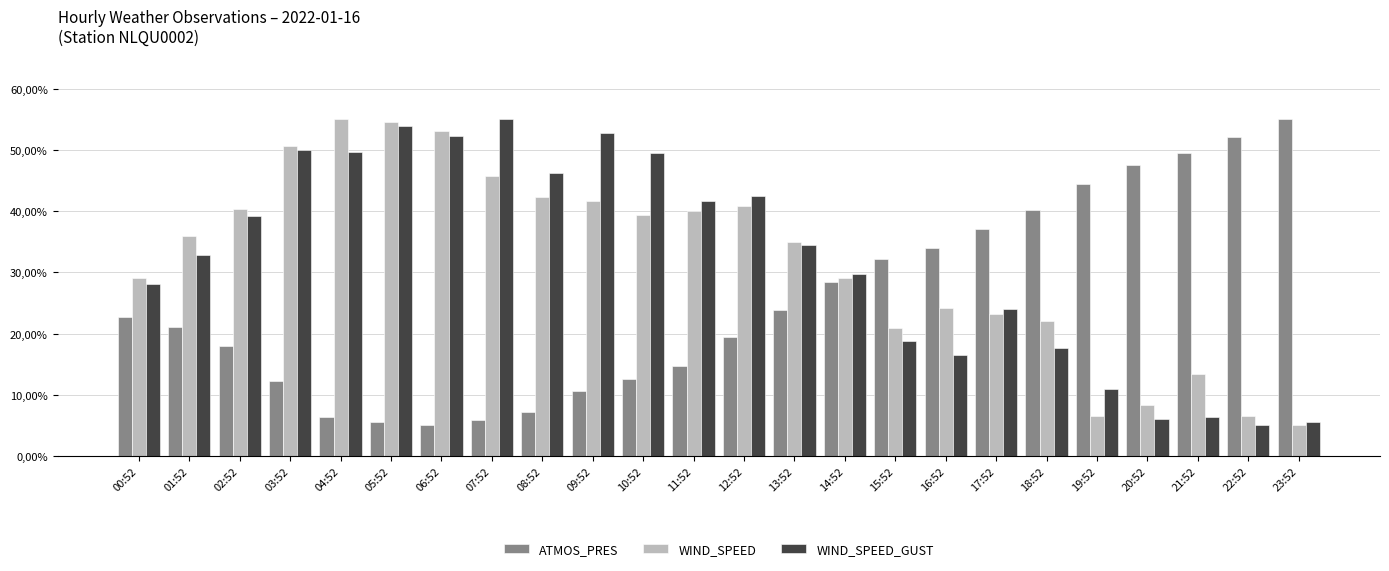

Where does the WIND_SPEED series first go above 35?

01:52